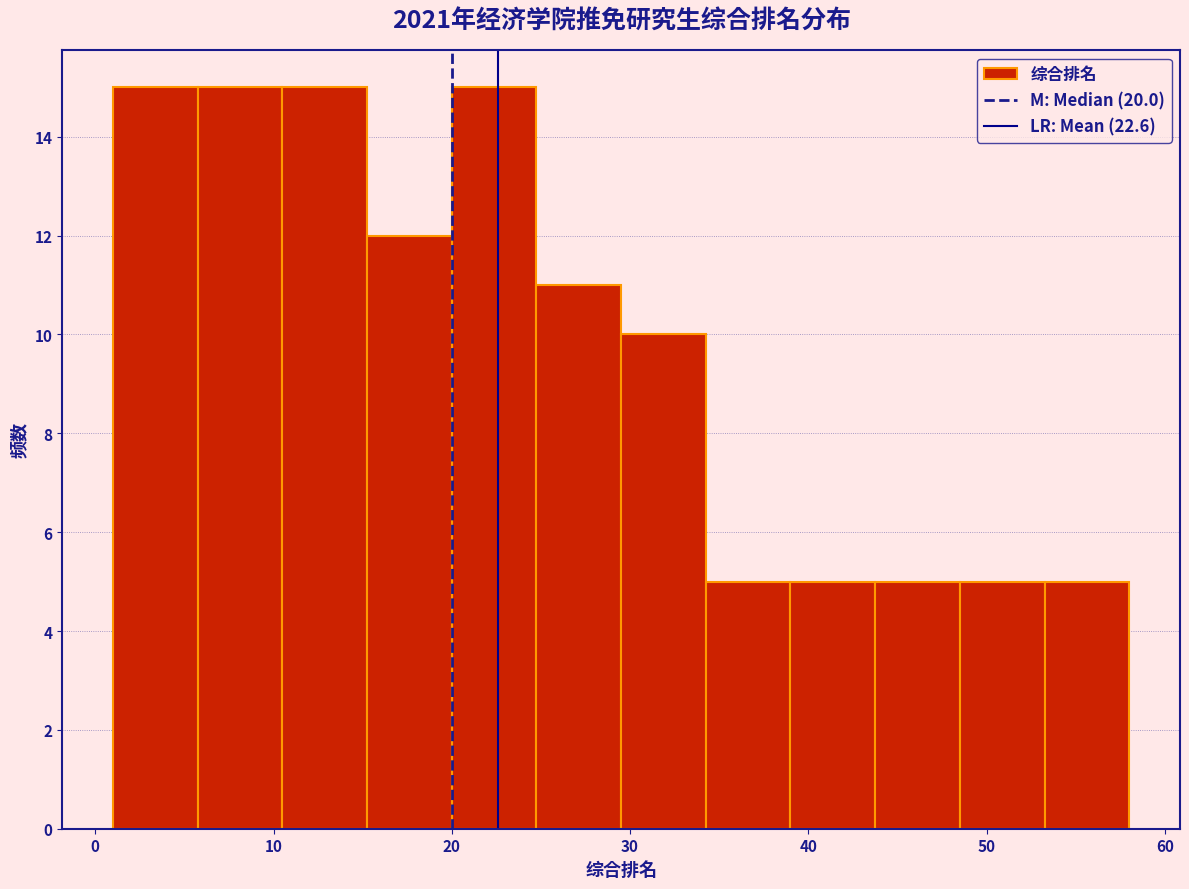

Reading left to right, transcribe this chart: for each bar, give the range it covers on the x-axis and its height. Neither the bar edges nor the heights are printed on the chart, so give them approximately, as read against the axes.

1 to 6: 15
6 to 11: 15
11 to 15: 15
15 to 20: 12
20 to 25: 15
25 to 30: 11
30 to 34: 10
34 to 39: 5
39 to 44: 5
44 to 49: 5
49 to 53: 5
53 to 58: 5